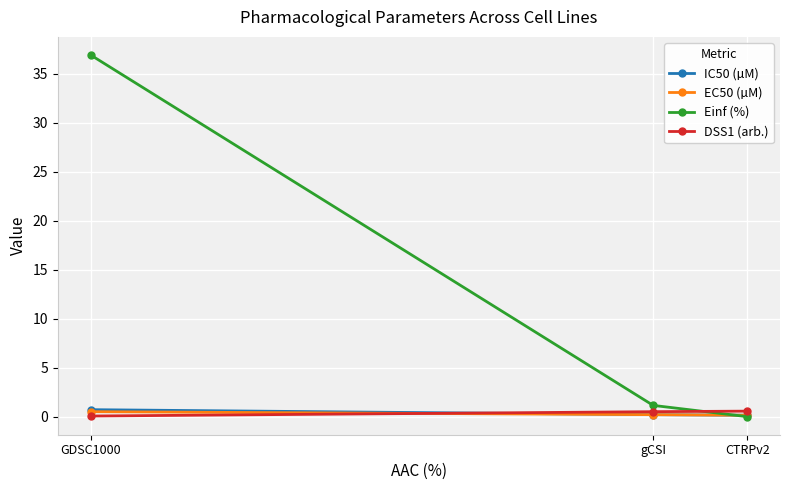

What is the label of the 2nd point from the left?

gCSI